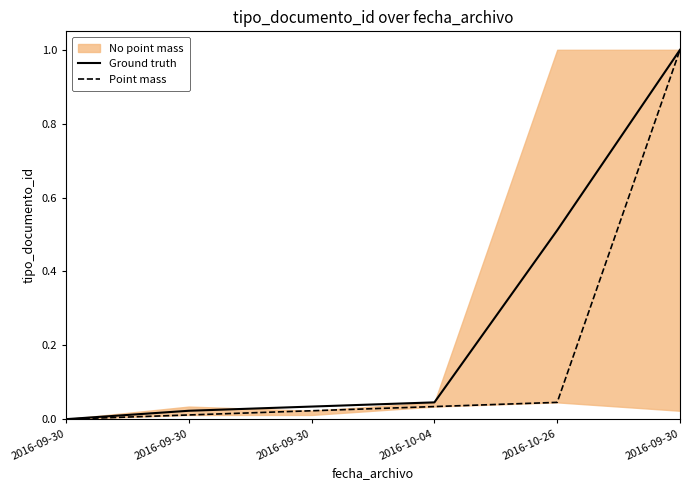

True or false: Point mass and Ground truth intersect in this chart.

False